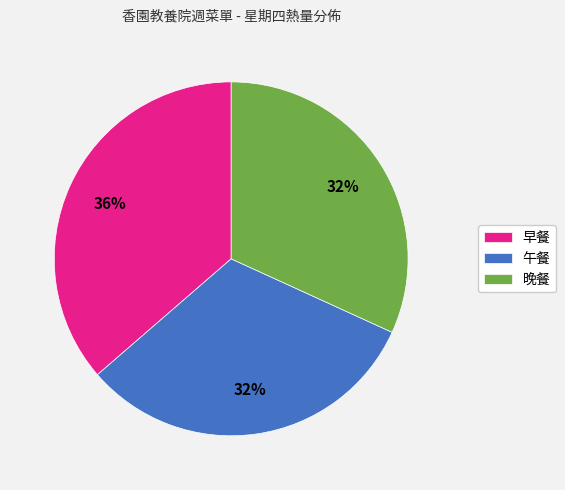

Which slice is the largest?

早餐